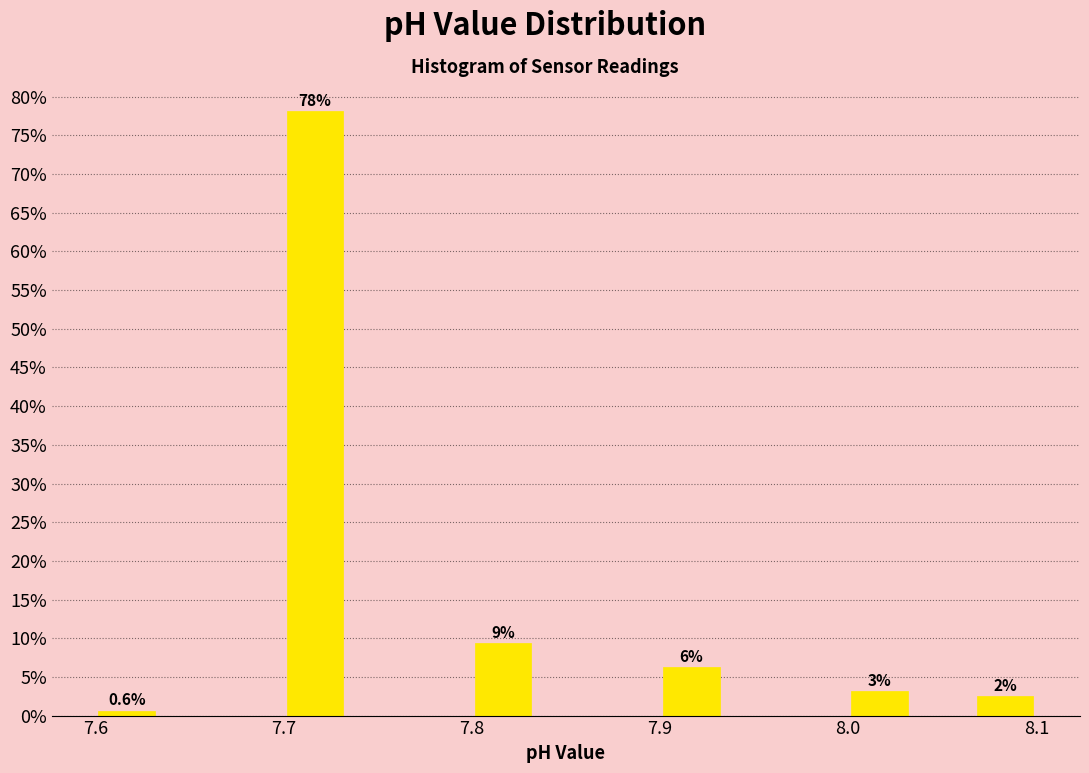

Around what value on the x-axis is the tallest bar? Give the approximate position of its centre, as read against the axis.

7.72